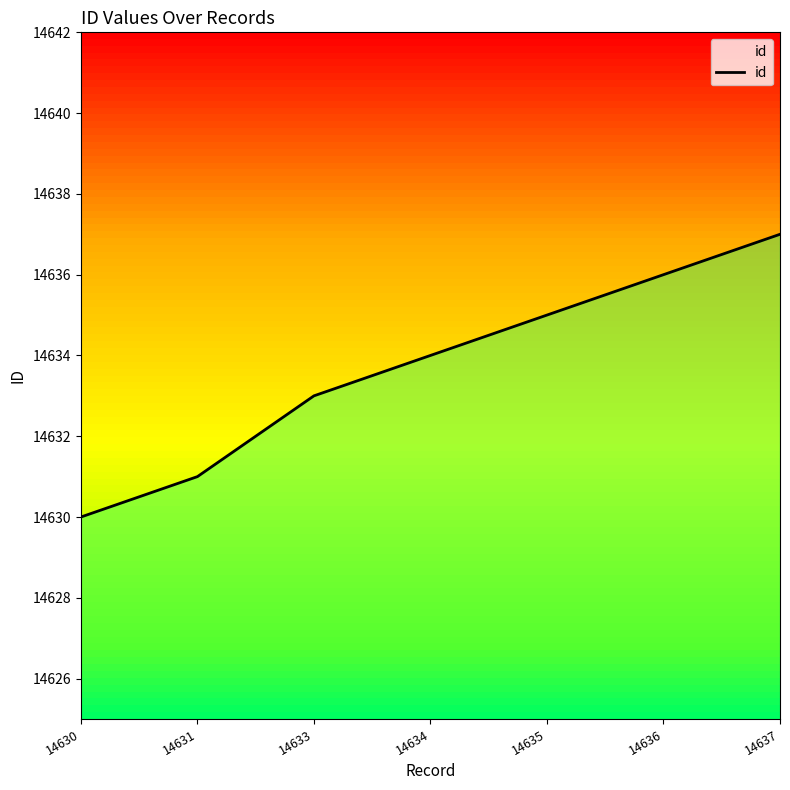

Reading left to right, transcribe all the data shown in this chart.

14630	14631	14633	14634	14635	14636	14637